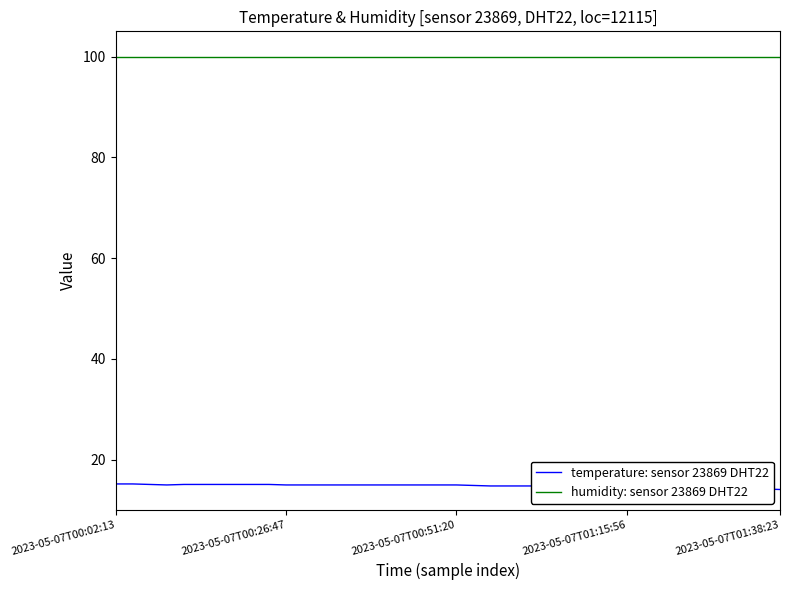

Rank the series by their maximum value, from highest to lowest.

humidity: sensor 23869 DHT22, temperature: sensor 23869 DHT22